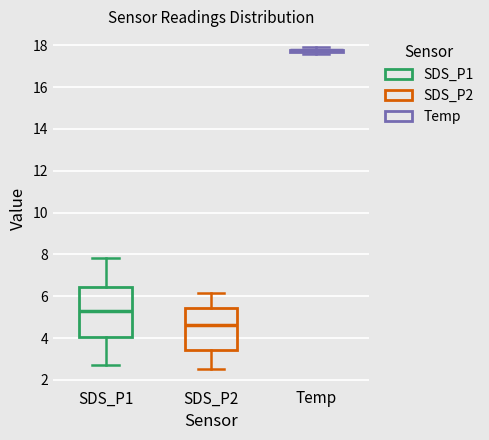

Reading left to right, transcribe this box plot: for each box, give where its median line is, the range the box spans, and where its two whiskers end, as read against the y-axis. The values are not printed on the chart, so give them approximately, as read against the axis.

SDS_P1: median 5.2, box 4.0 to 6.4, whiskers 2.8 to 7.8
SDS_P2: median 4.6, box 3.4 to 5.4, whiskers 2.6 to 6.2
Temp: box collapsed to a line at 17.8, whiskers 17.6 to 18.0